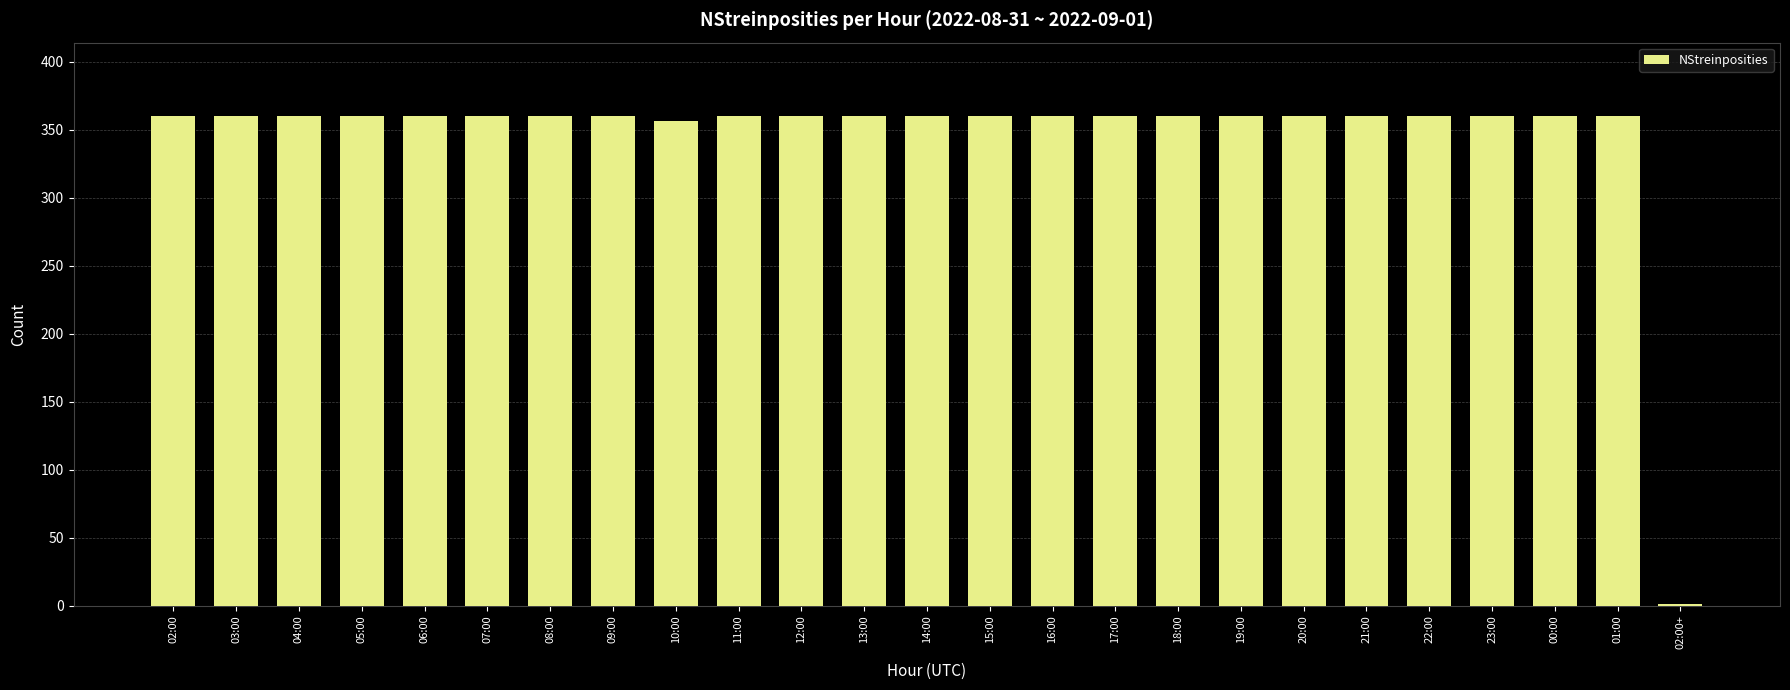

The chart shows a value of 74 at 03:00. True or false?

False